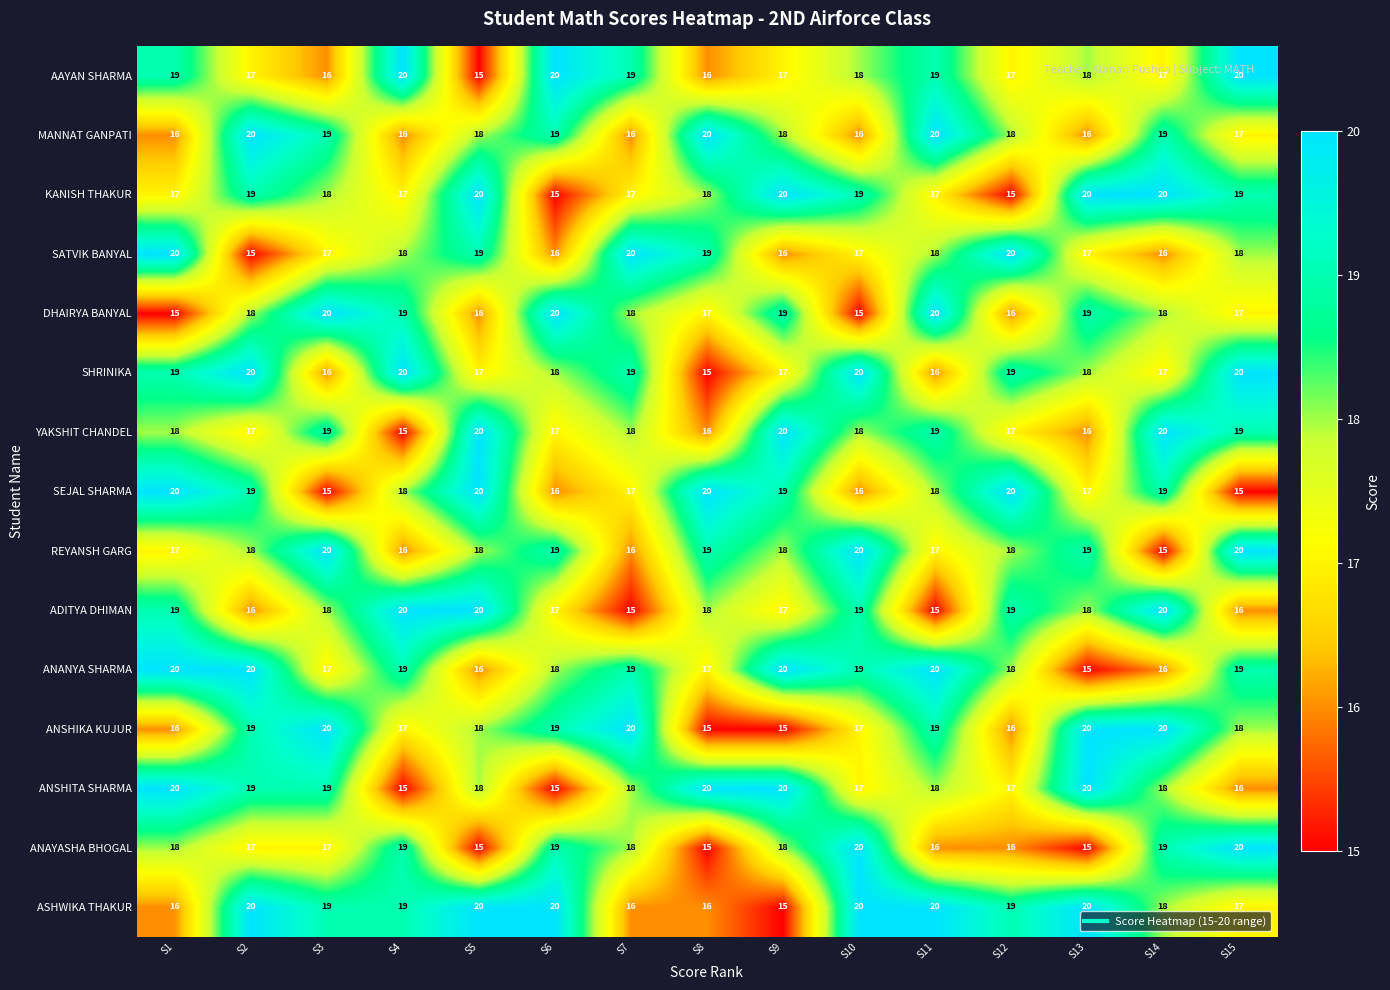

What is the average value of the ASHWIKA THAKUR series?

18